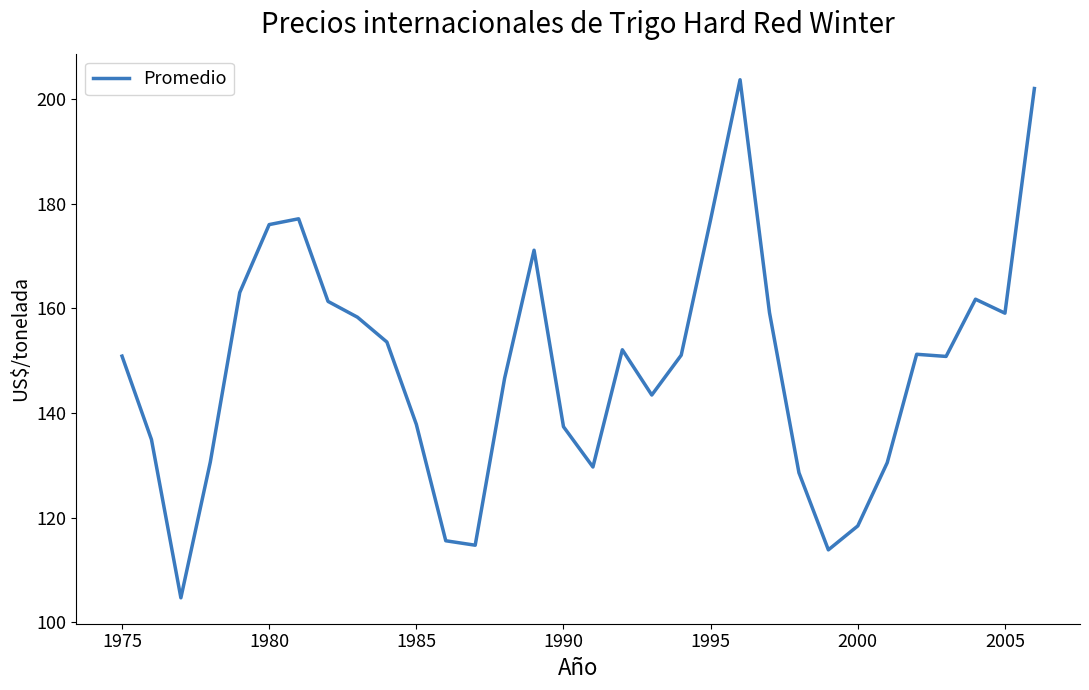

What is the greatest value displayed?

203.7